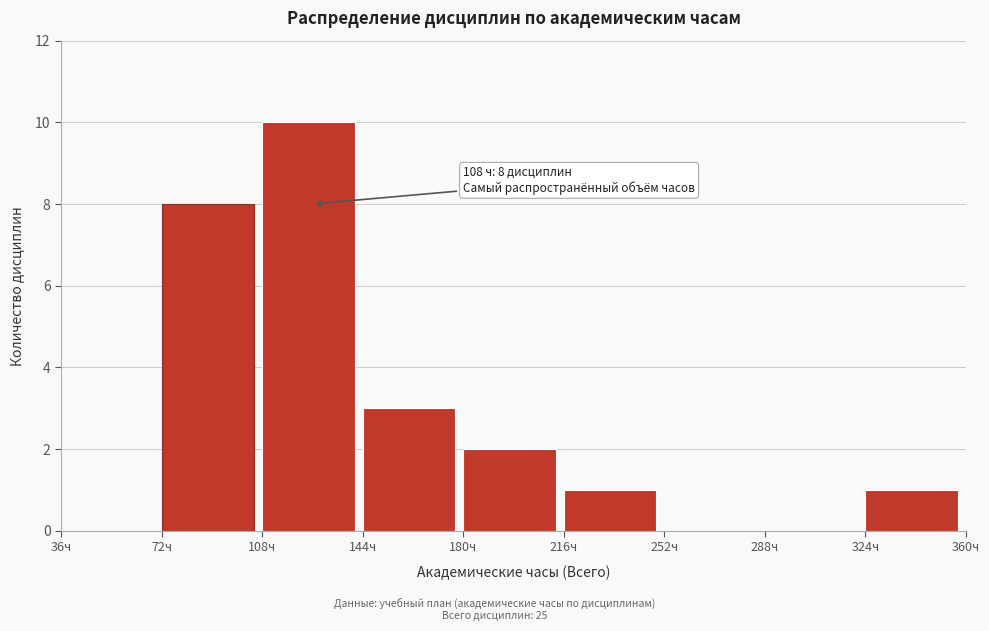

Which range on the x-axis has the tallest bar?

108 to 144